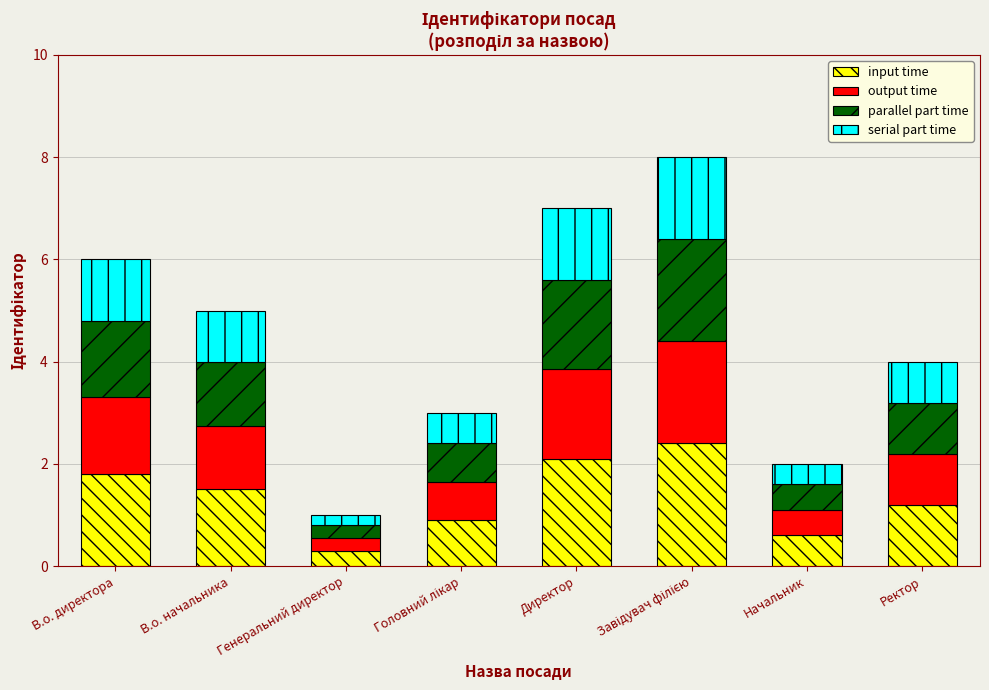

How many bars are there in total?

8